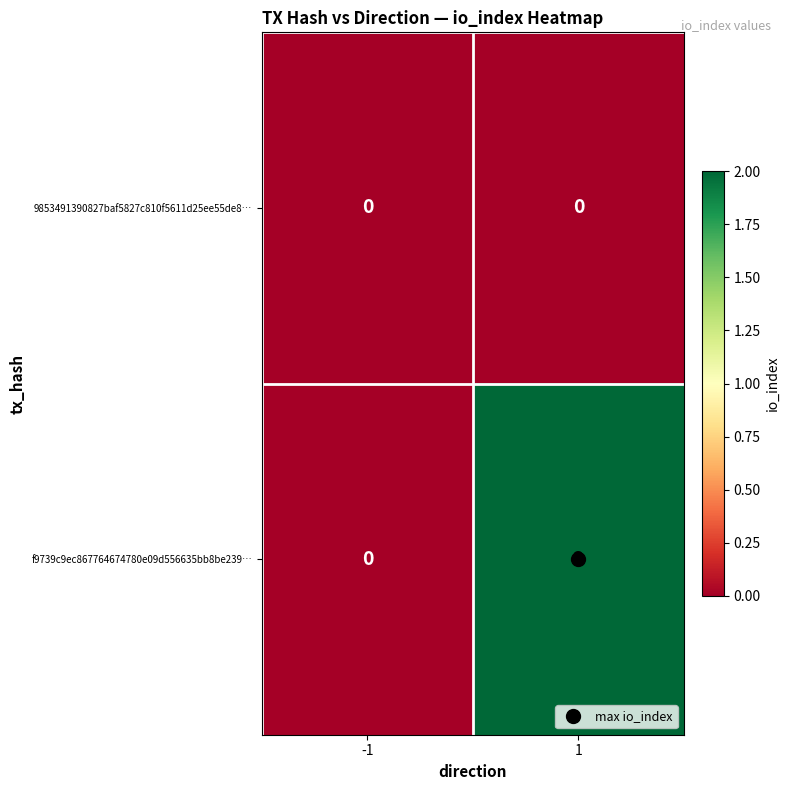

Which series has the largest total across all categories?

f9739c9ec867764674780e09d556635bb8be239…